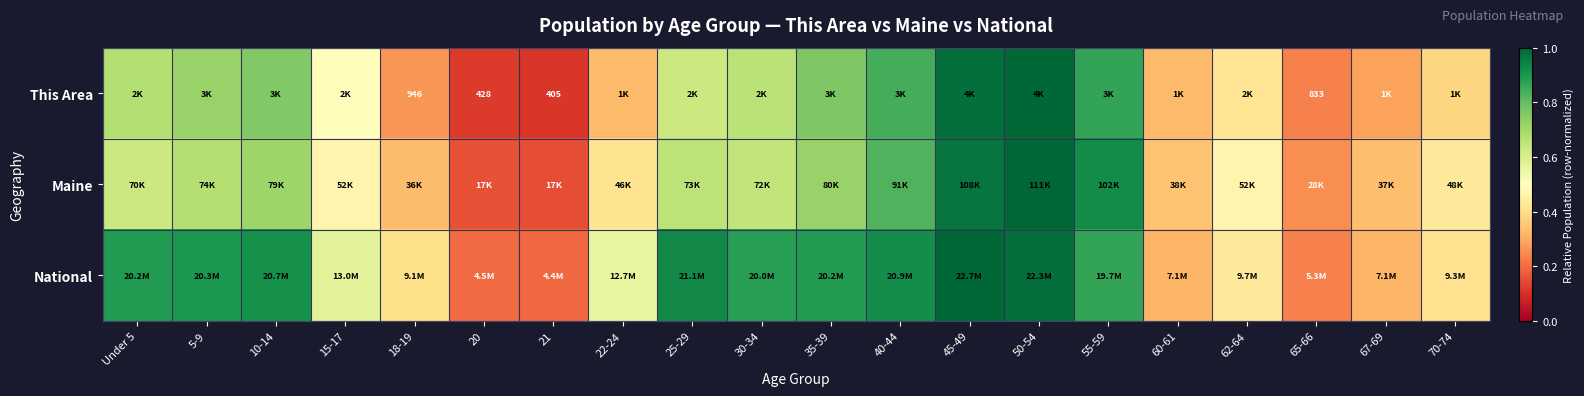

At which label is Maine closest to 0?

21